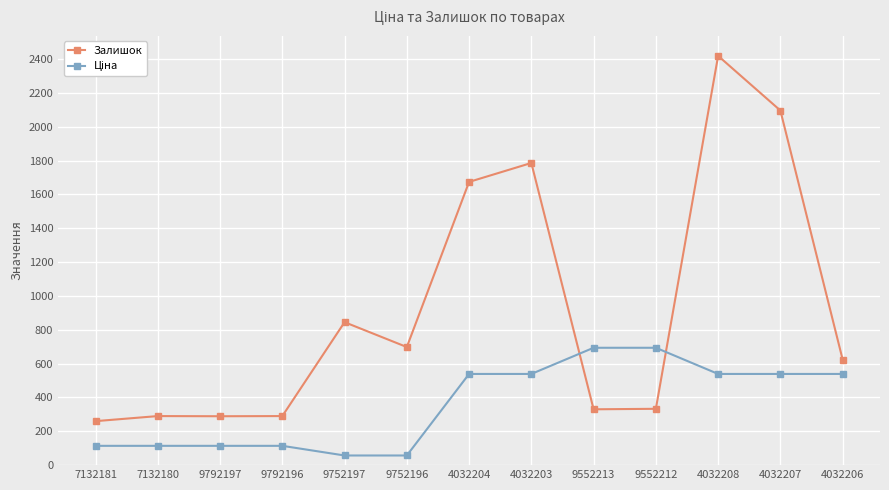

What is the difference between the second highest and minimum values in the Залишок series?

1836.0